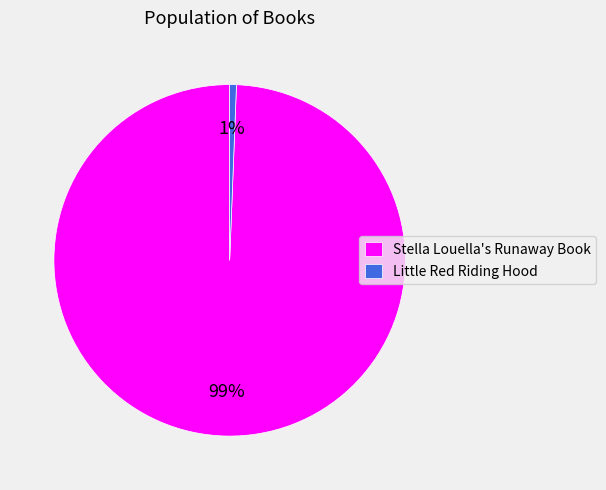

What percentage is the Stella Louella's Runaway Book slice, to the nearest percent?

99%